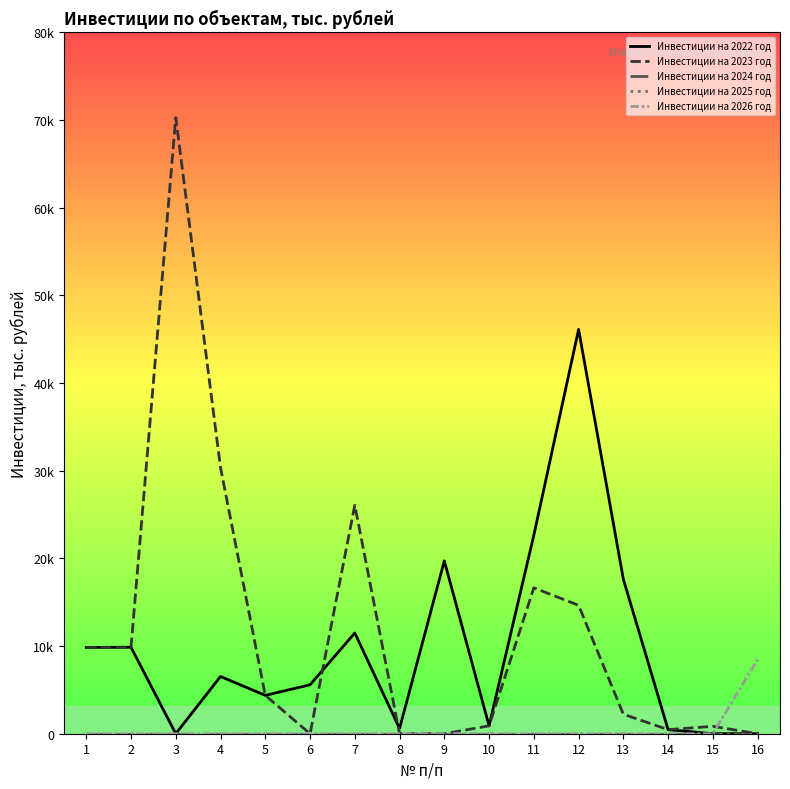

Does the chart have visible grid lines?

No